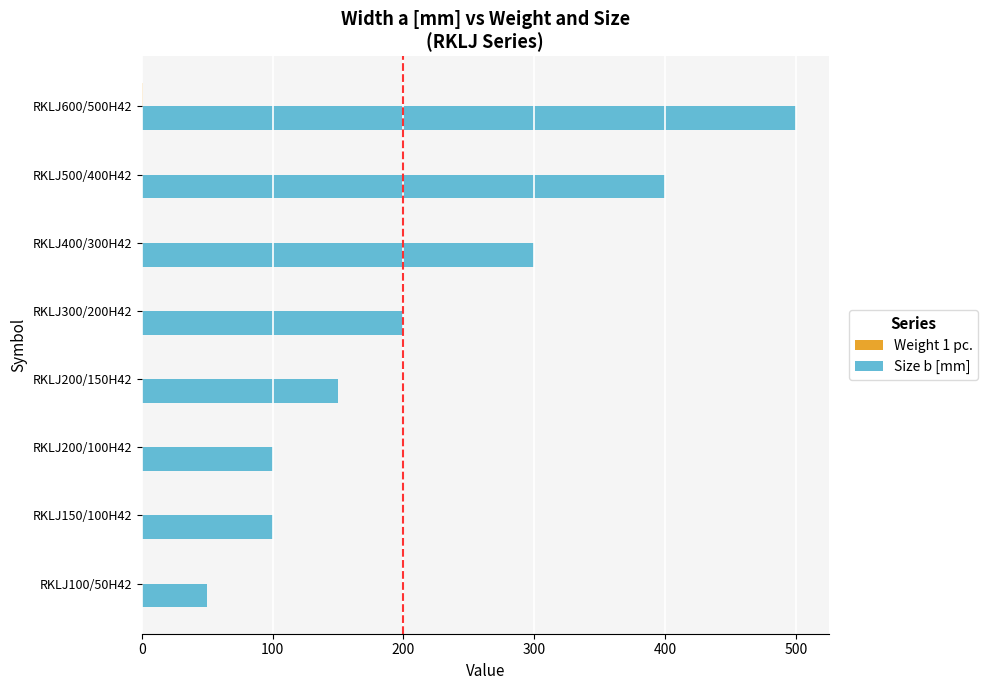

The value of Size b [mm] at RKLJ200/150H42 is 150.0. True or false?

True